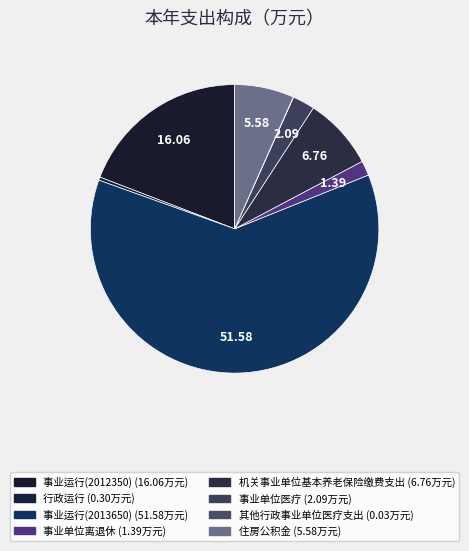

True or false: 事业单位医疗 accounts for 2% of the total.

True